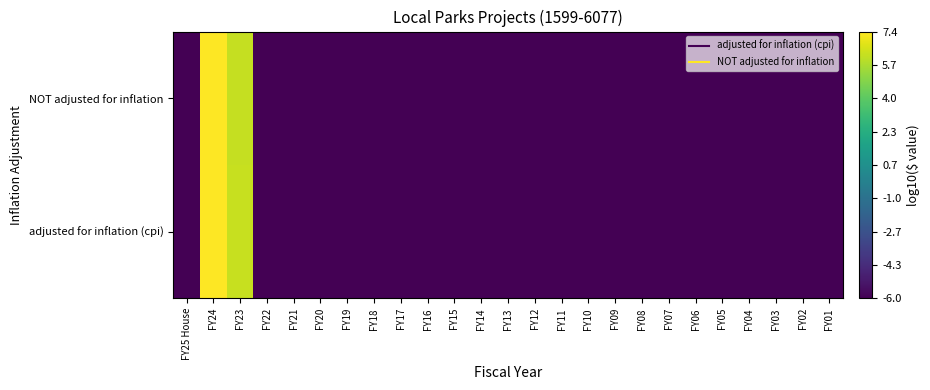

Reading left to right, transcribe all the data shown in this chart.

adjusted for inflation (cpi): FY25 House=-6.0	FY24=7.3	FY23=6.2	FY22=-6.0	FY21=-6.0	FY20=-6.0	FY19=-6.0	FY18=-6.0	FY17=-6.0	FY16=-6.0	FY15=-6.0	FY14=-6.0	FY13=-6.0	FY12=-6.0	FY11=-6.0	FY10=-6.0	FY09=-6.0	FY08=-6.0	FY07=-6.0	FY06=-6.0	FY05=-6.0	FY04=-6.0	FY03=-6.0	FY02=-6.0	FY01=-6.0
NOT adjusted for inflation: FY25 House=-6.0	FY24=7.4	FY23=6.2	FY22=-6.0	FY21=-6.0	FY20=-6.0	FY19=-6.0	FY18=-6.0	FY17=-6.0	FY16=-6.0	FY15=-6.0	FY14=-6.0	FY13=-6.0	FY12=-6.0	FY11=-6.0	FY10=-6.0	FY09=-6.0	FY08=-6.0	FY07=-6.0	FY06=-6.0	FY05=-6.0	FY04=-6.0	FY03=-6.0	FY02=-6.0	FY01=-6.0